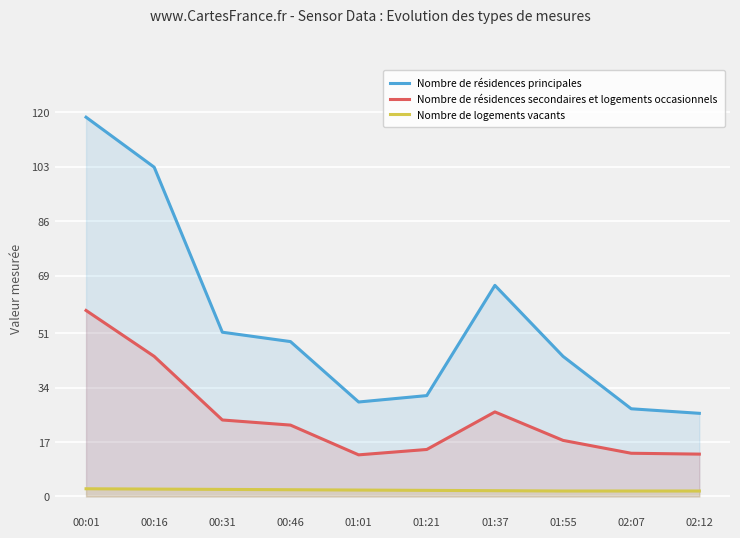

How many categories are shown in the chart?

10